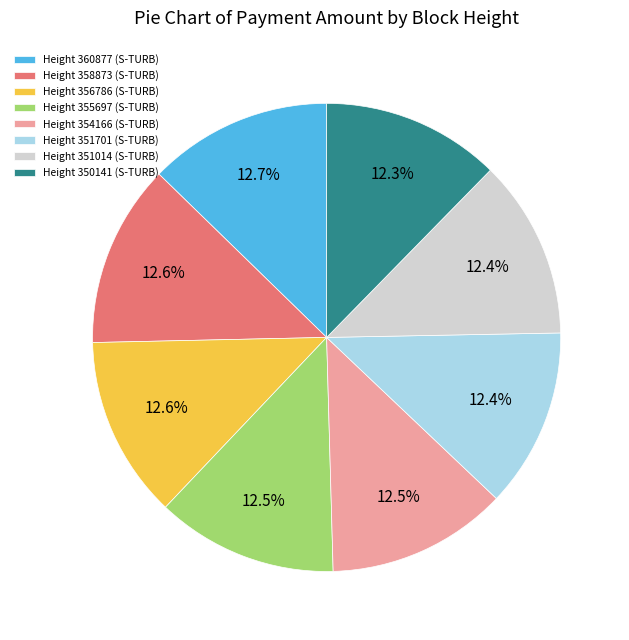

How many slices are in this pie chart?

8